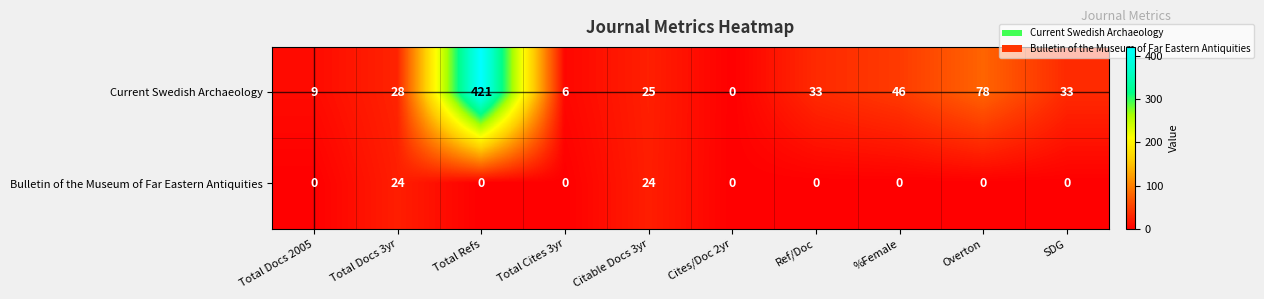

What is the difference between the Current Swedish Archaeology values at Total Docs 2005 and Cites/Doc 2yr?

9